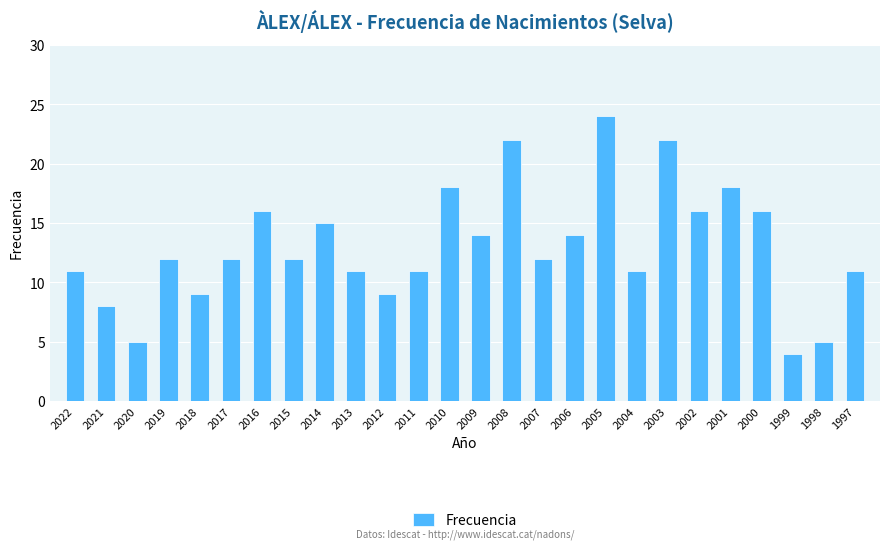

How many categories are shown in the chart?

26